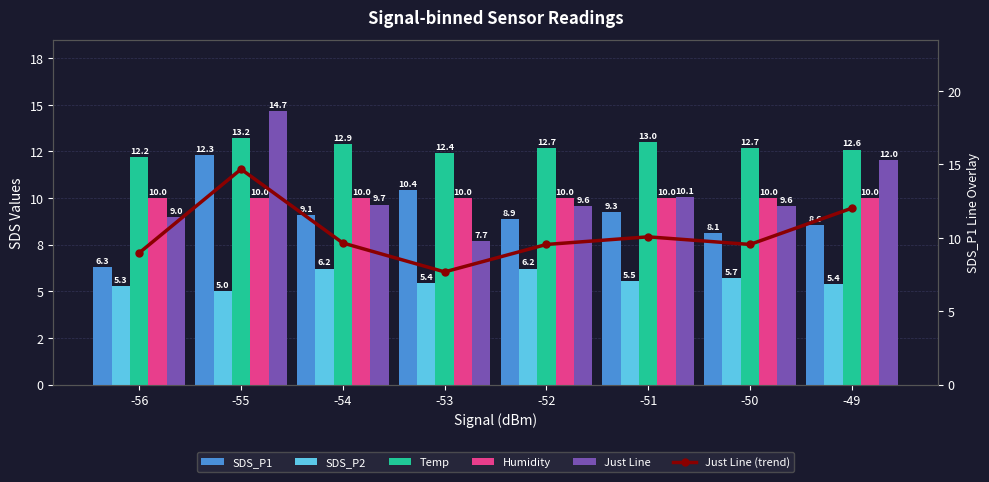

Is it true that Humidity equals 5.3 at -52?

False